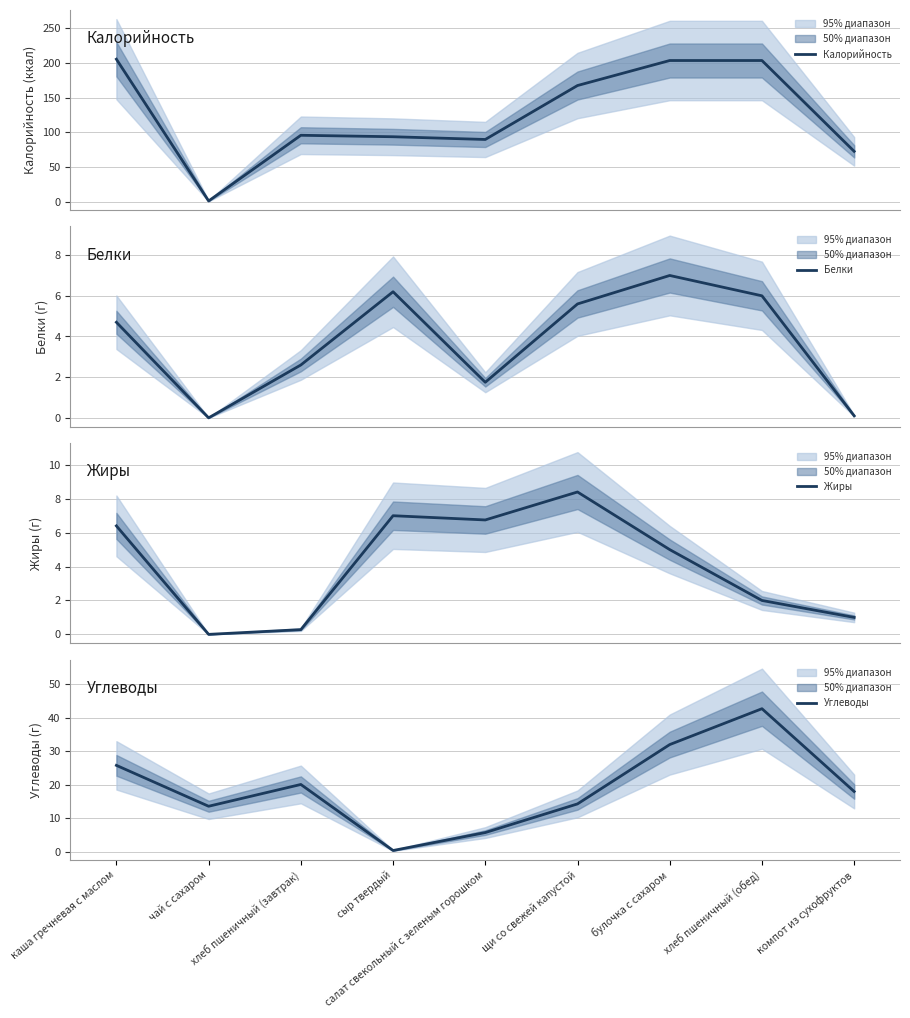

What is the value of the Жиры point at the 6th from the left?

8.4